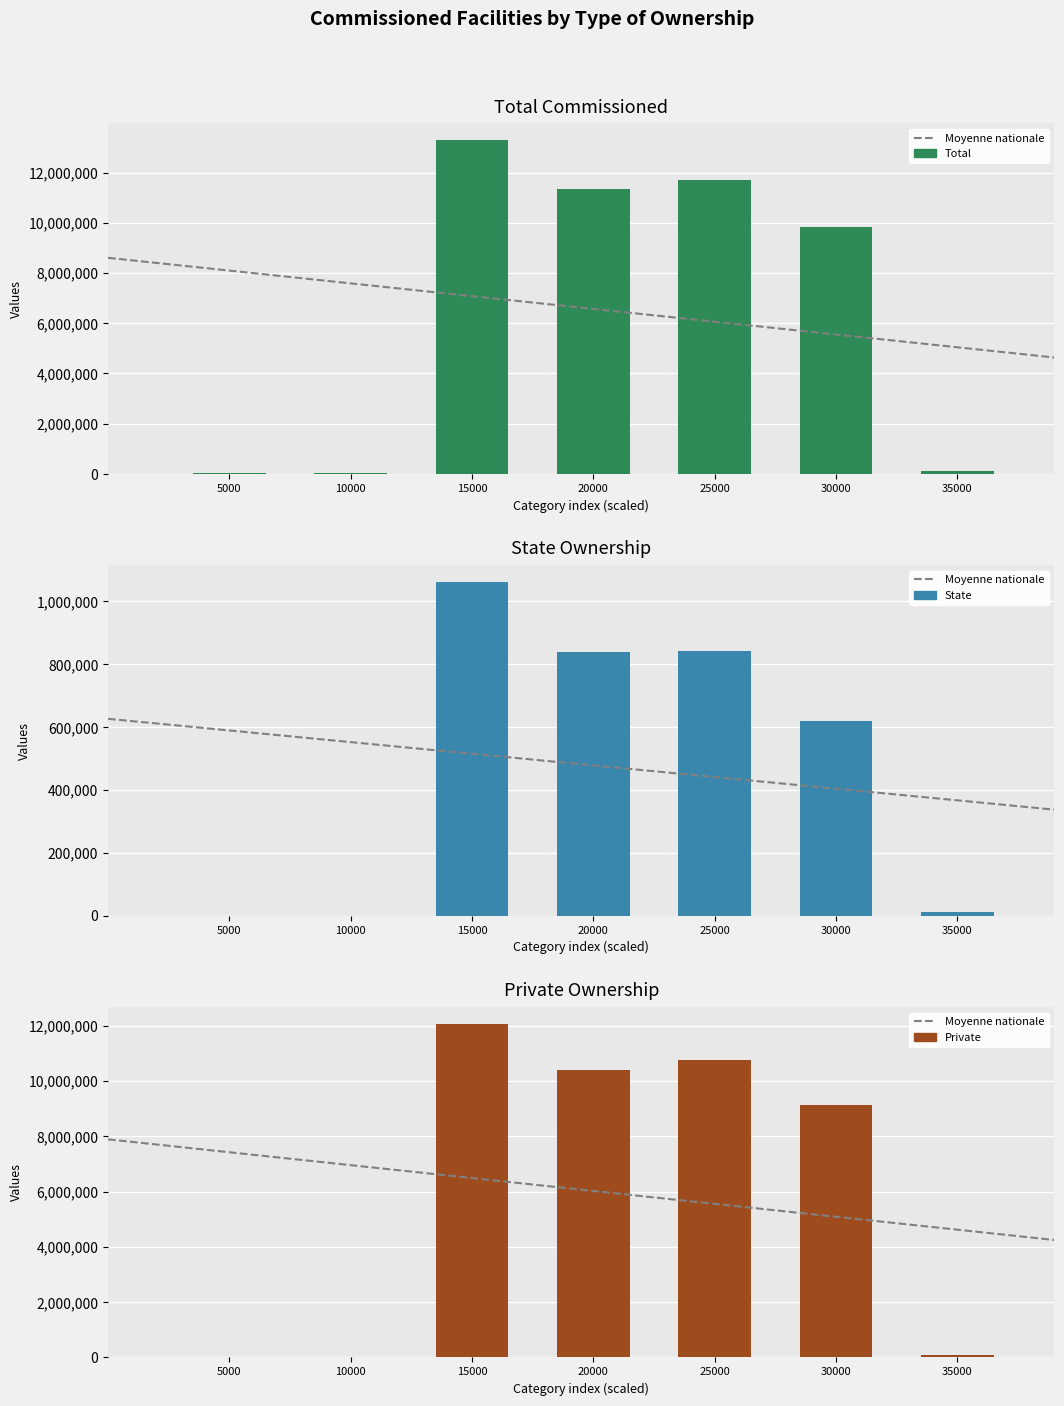

At 20000, list the series in order from largest to smallest.

Total, Private, State